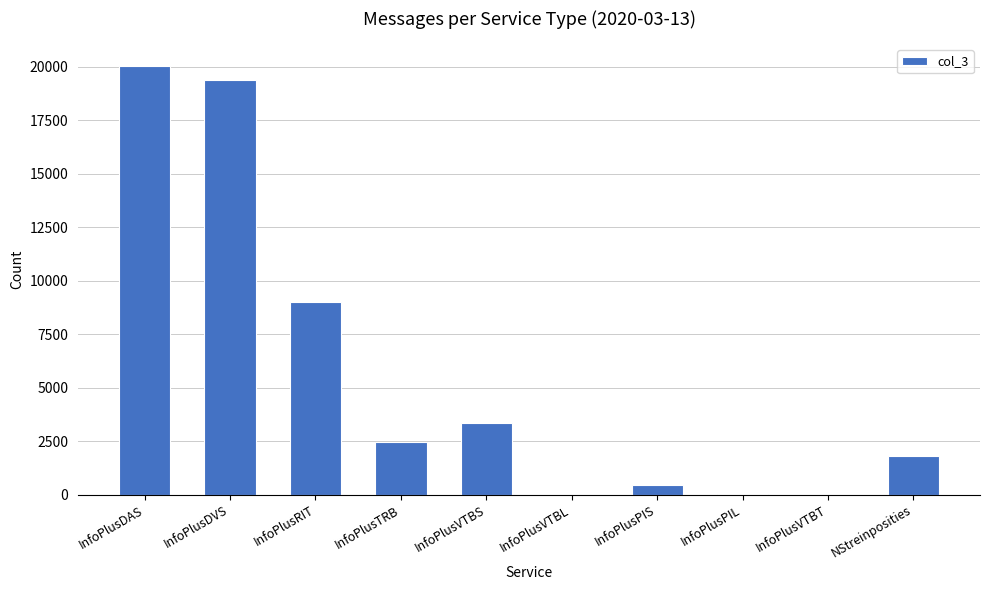

Count the number of categories in the chart.

10